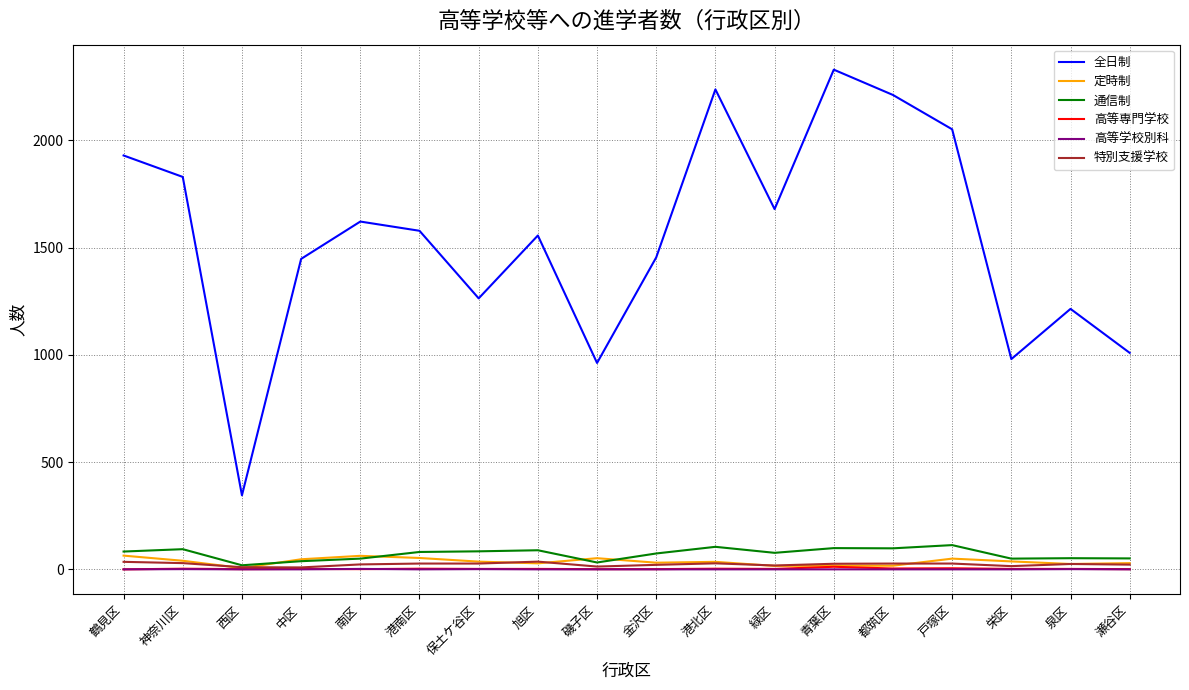

At which category does 全日制 reach its first local valley?

西区